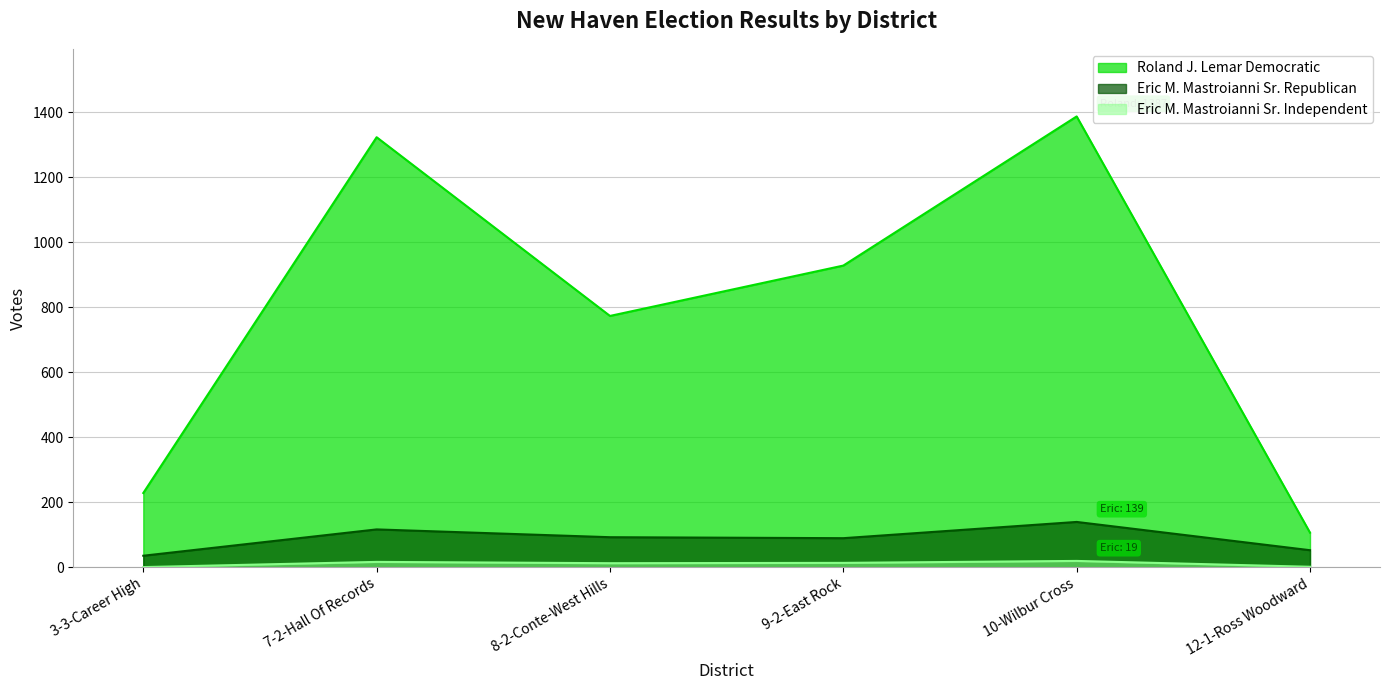

True or false: Eric M. Mastroianni Sr. Republican and Eric M. Mastroianni Sr. Independent cross at least once.

False